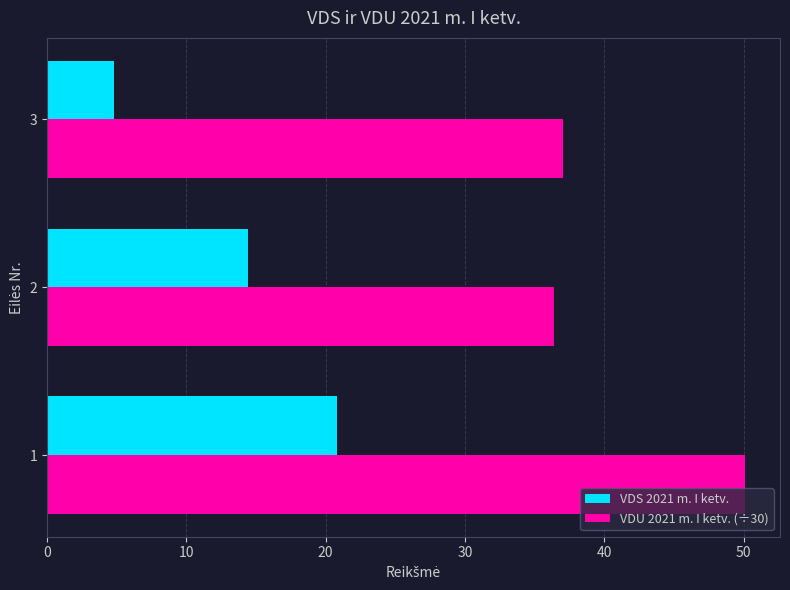

At how many categories does at least one series exceed 18?

3